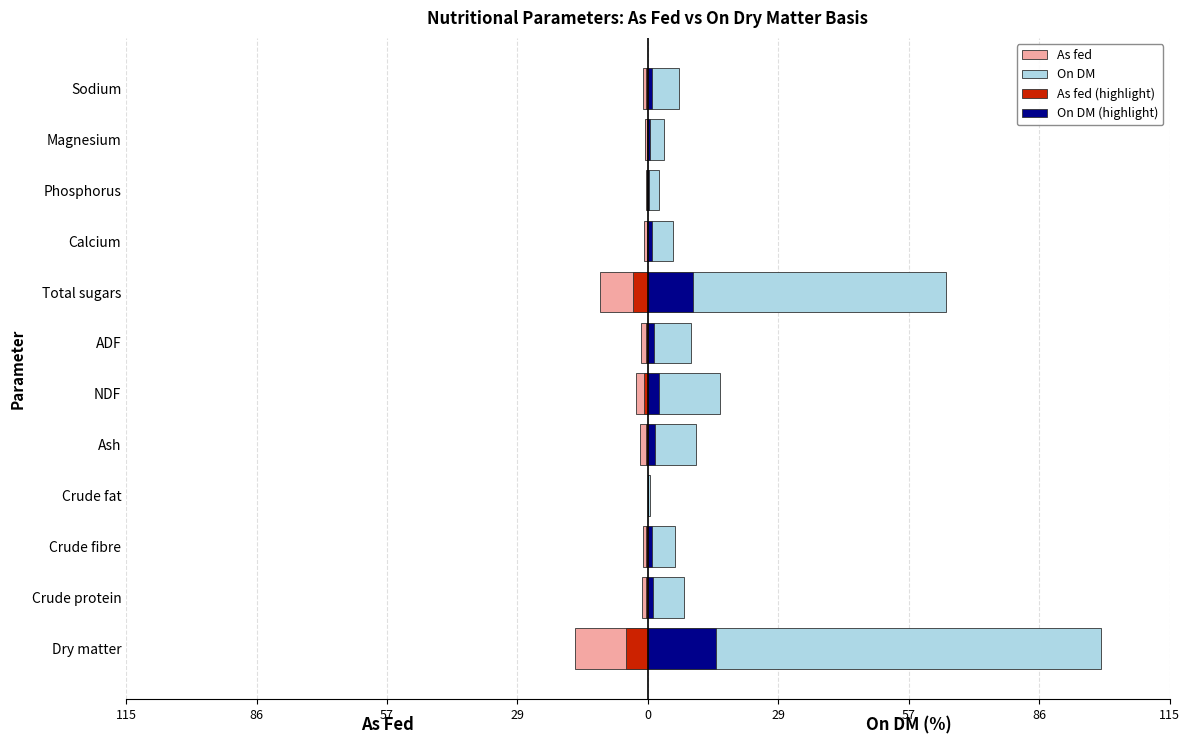

What are all the series names shown in the legend?

As fed, On DM, As fed (highlight), On DM (highlight)